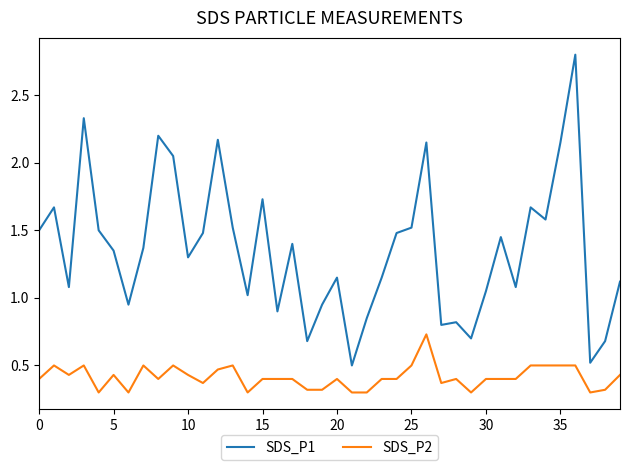

What is the maximum value shown in the chart?

2.8